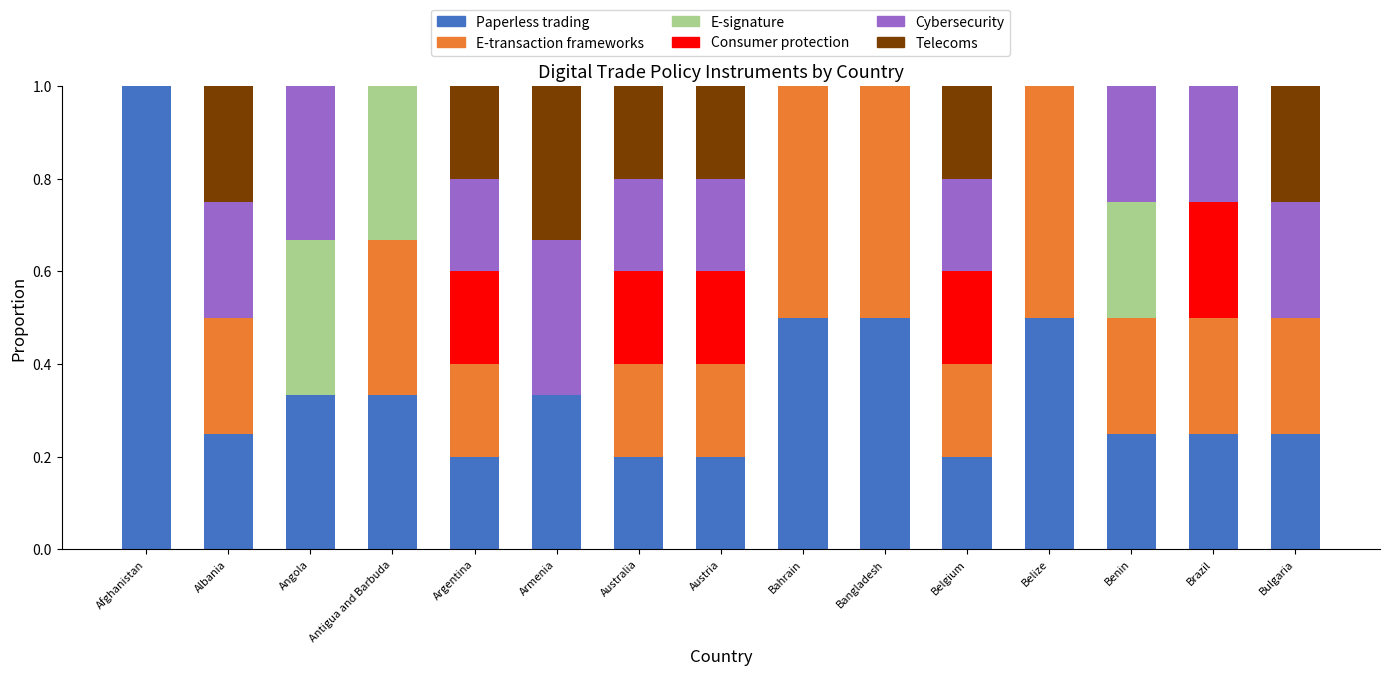

What is the highest value of the Paperless trading series?

1.0